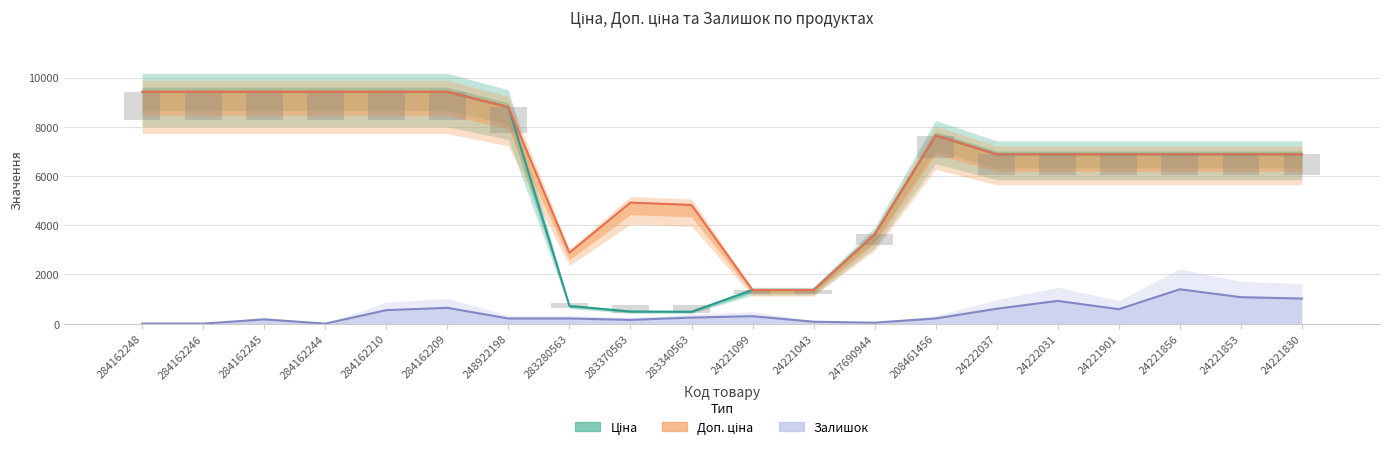

How many positive values does the Залишок (scaled) series have?

17